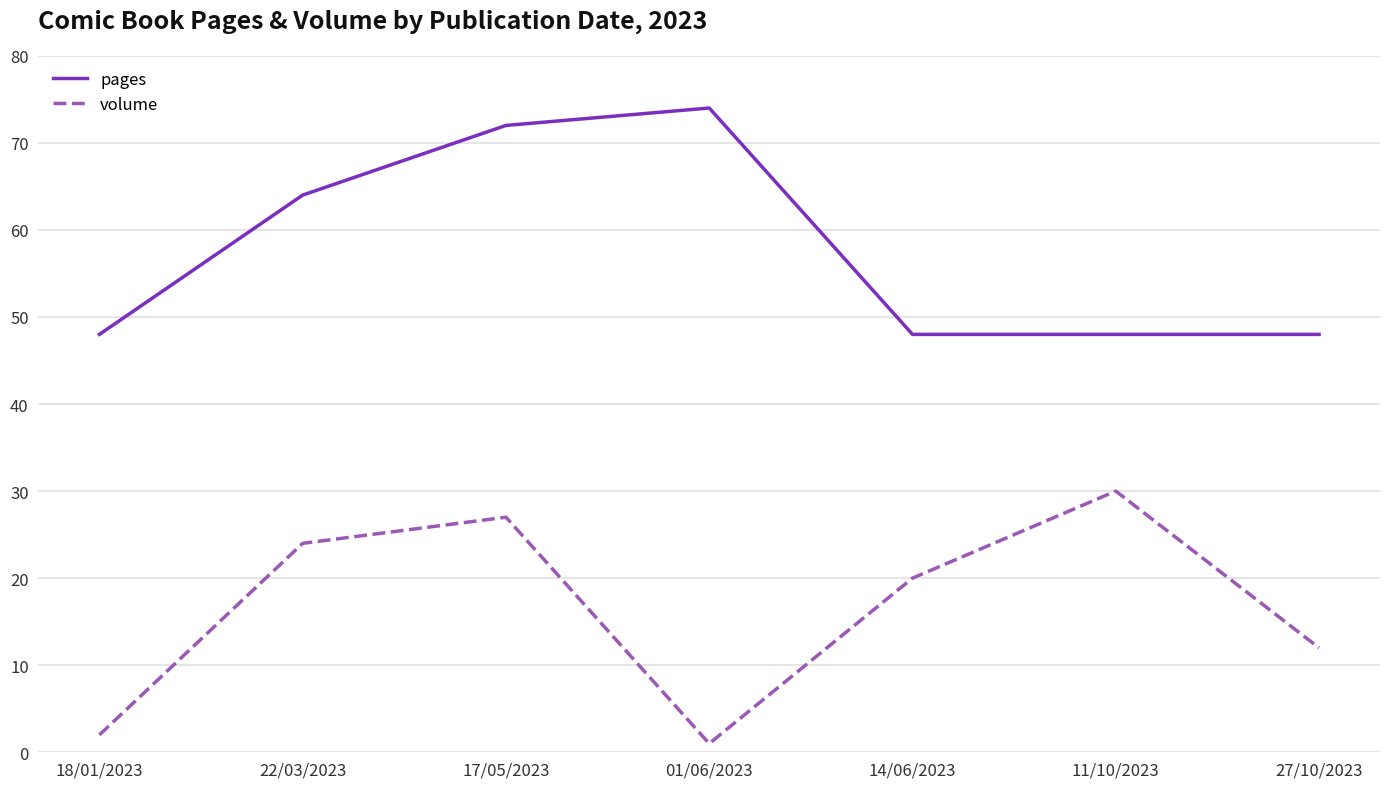

Which category has the highest value across all series?

01/06/2023